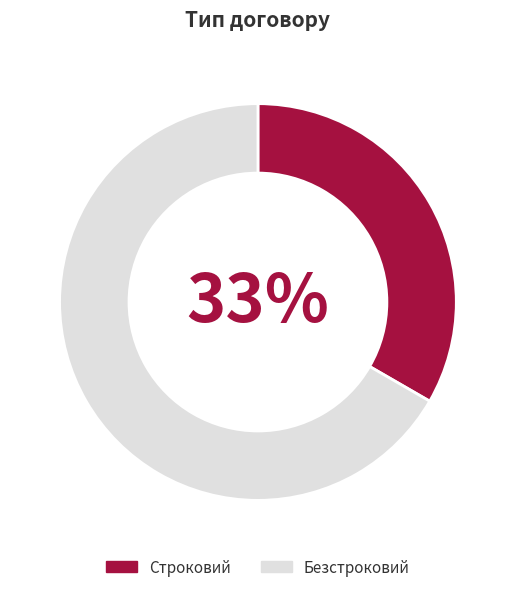

Which category has the smallest portion of the pie?

Строковий